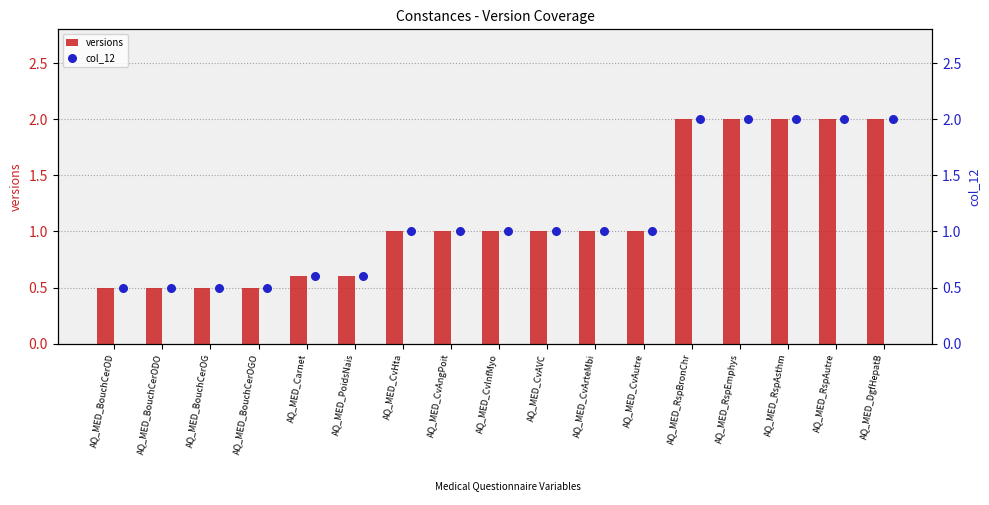

Which series contains the lowest Y value?

versions